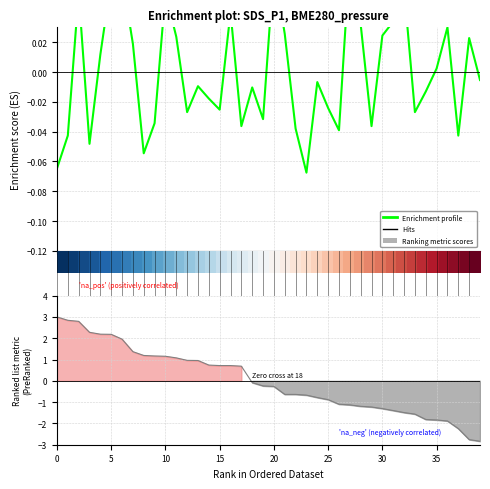

How many times do Ranking metric scores and Enrichment profile cross each other?

1